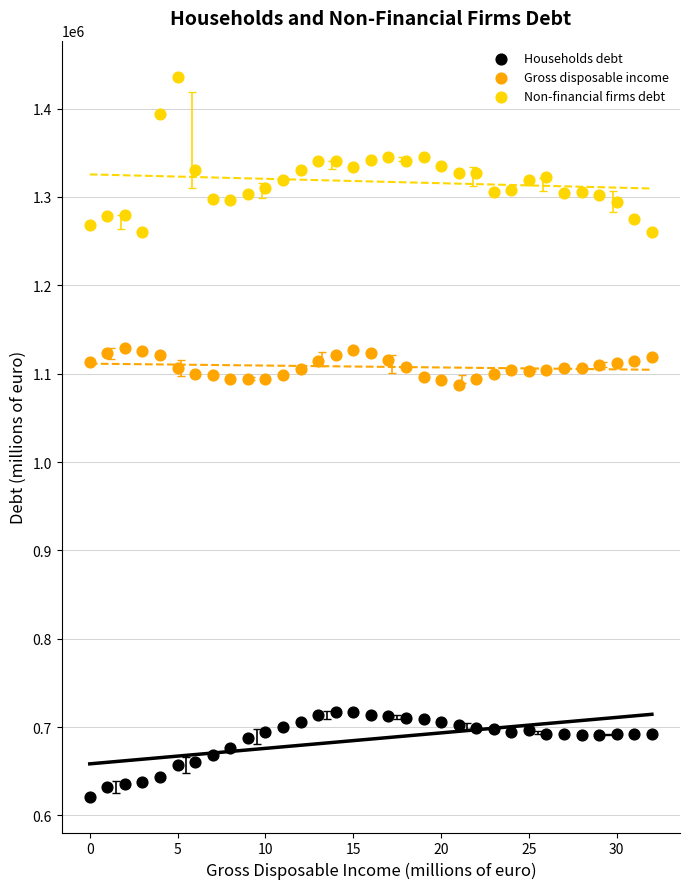

Across all data points, what is the range of Y values (max minus min)?

814748